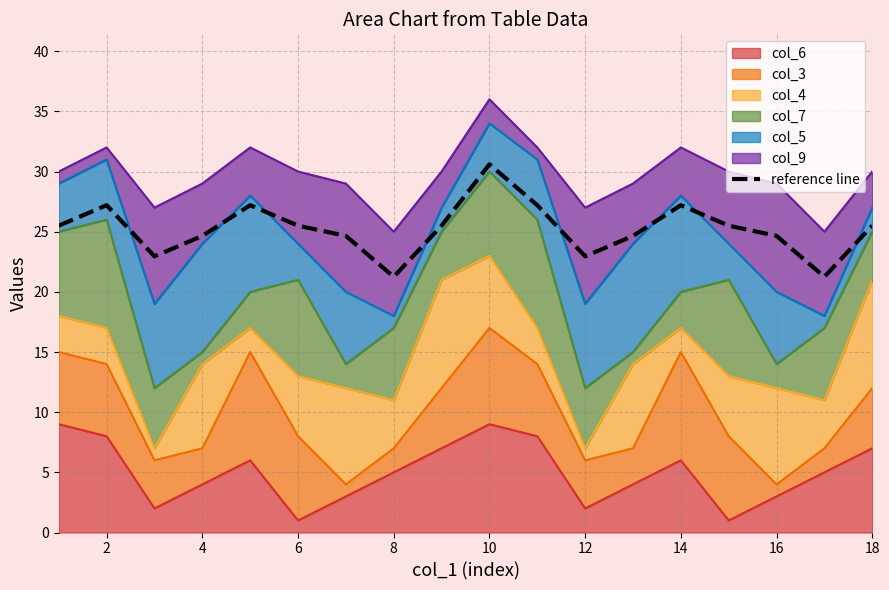

The value at 16 is 37.4. True or false?

False